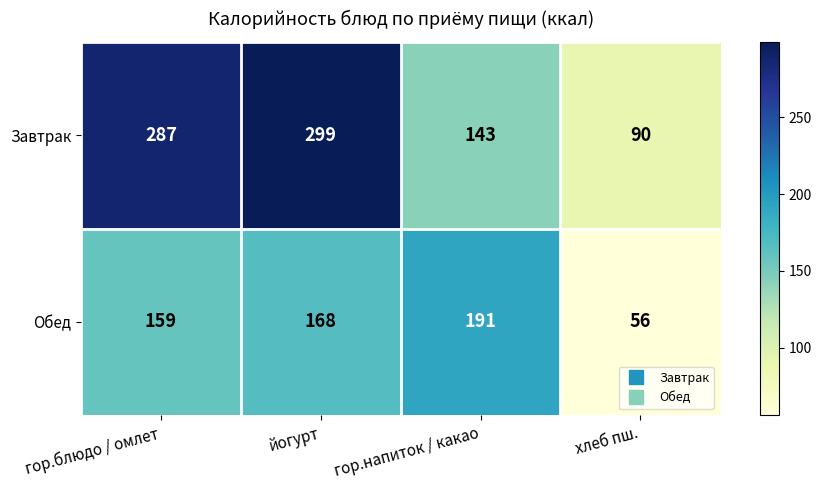

Which series has the largest total across all categories?

Завтрак